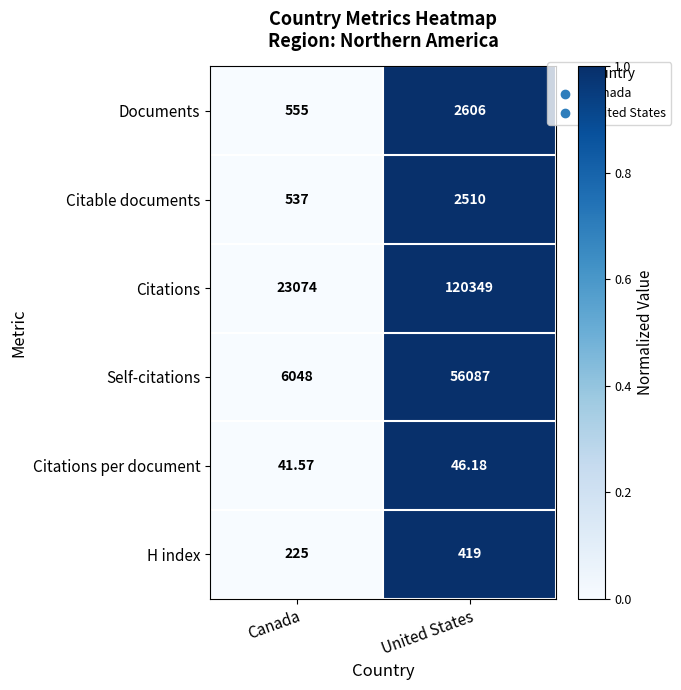

Where is H index nearest to the value 322?

Canada